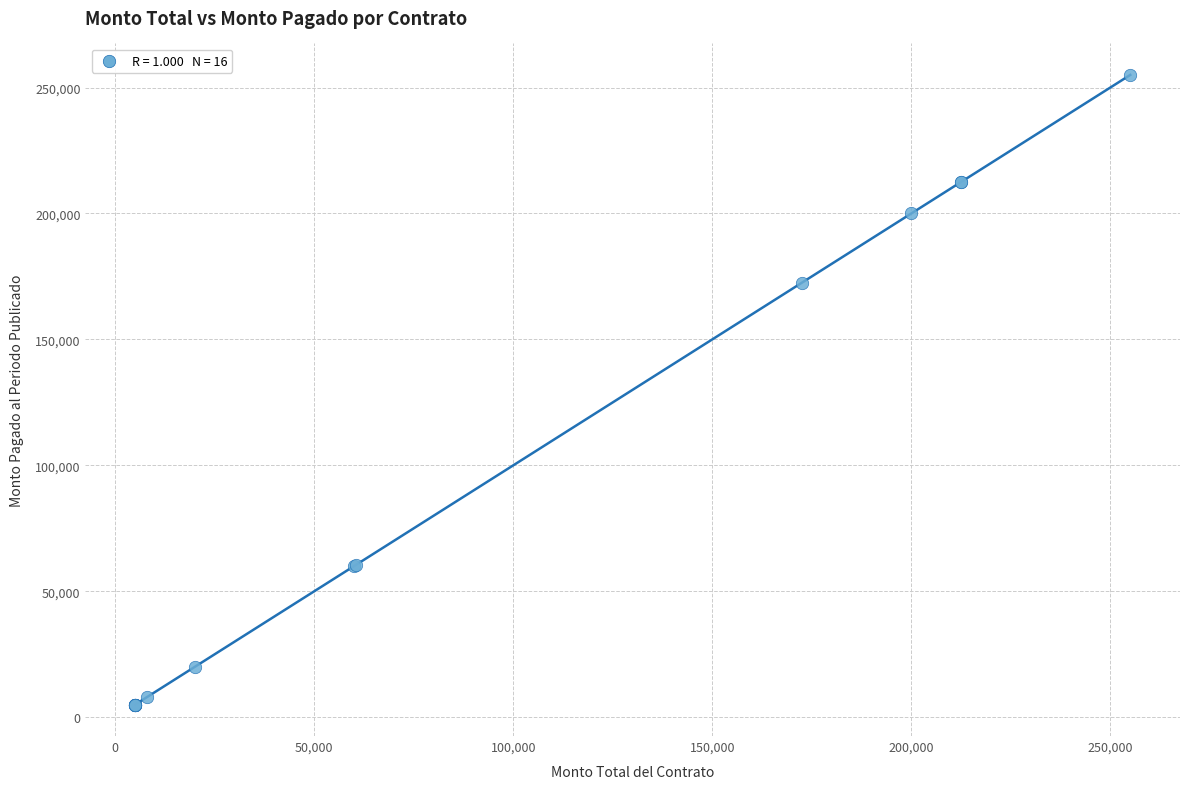

What Y value in the scatter plot is closest to 130000?

172413.8